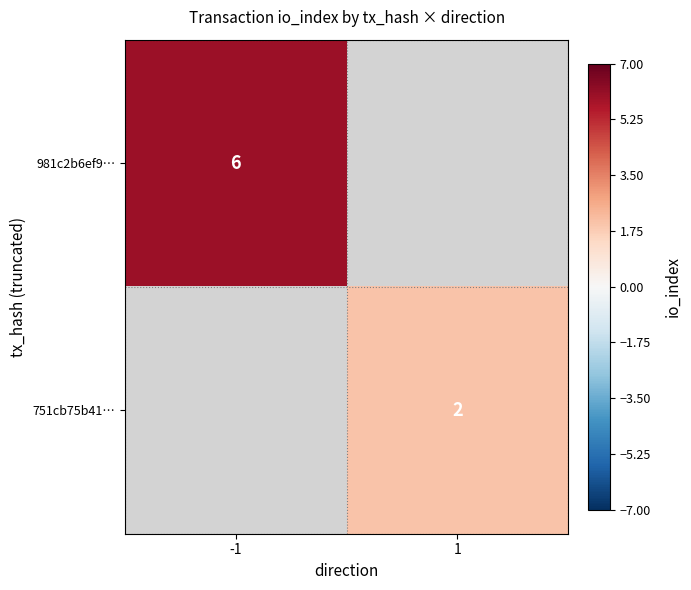

The 751cb75b41… series shows 1 at 1. True or false?

False